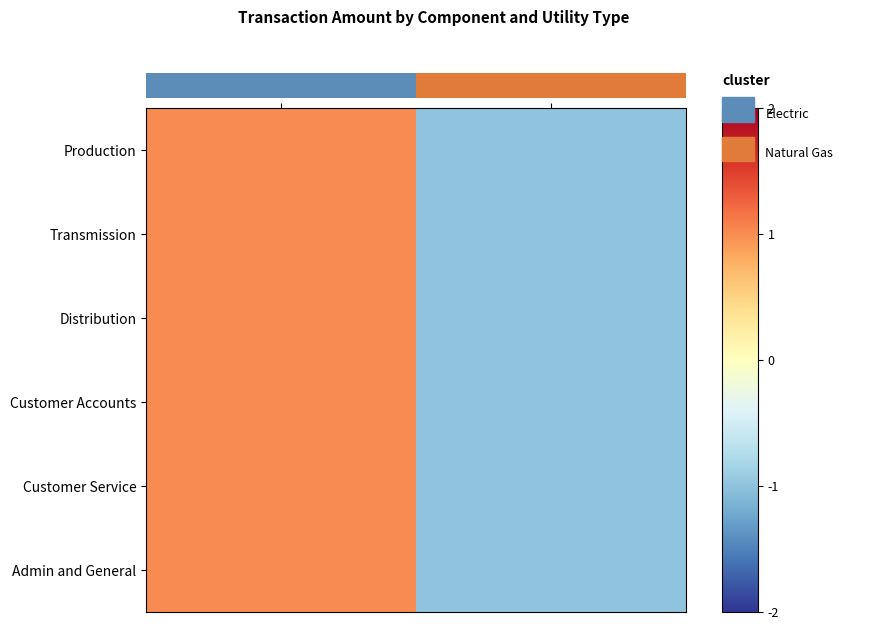

The Production series shows 1 at Electric. True or false?

True